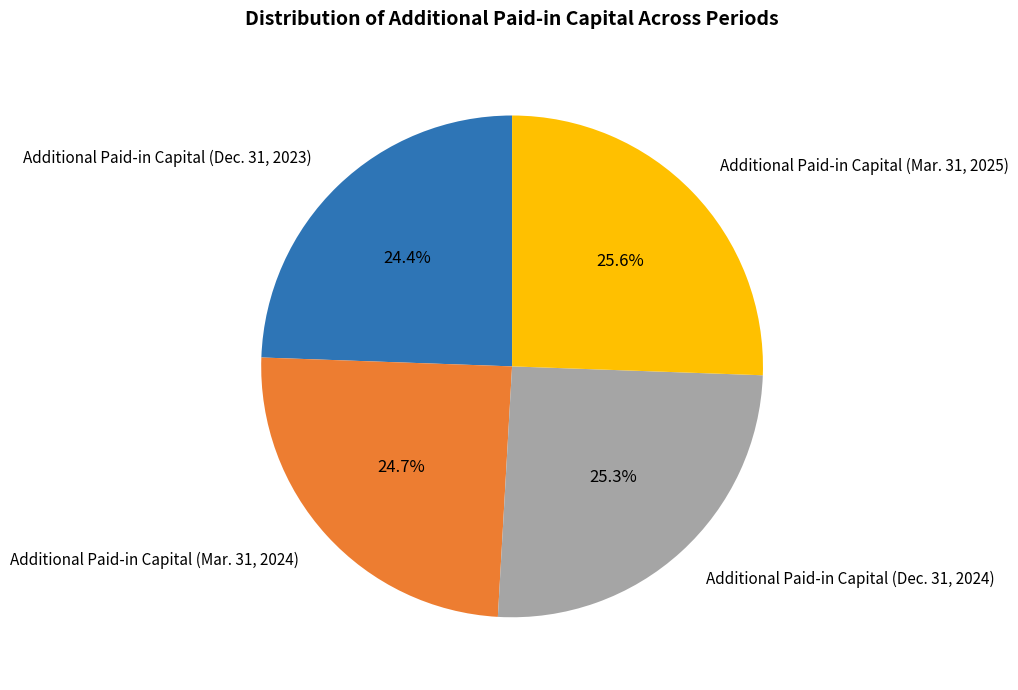

Rank the categories by value from lowest to highest.

Additional Paid-in Capital (Dec. 31, 2023), Additional Paid-in Capital (Mar. 31, 2024), Additional Paid-in Capital (Dec. 31, 2024), Additional Paid-in Capital (Mar. 31, 2025)